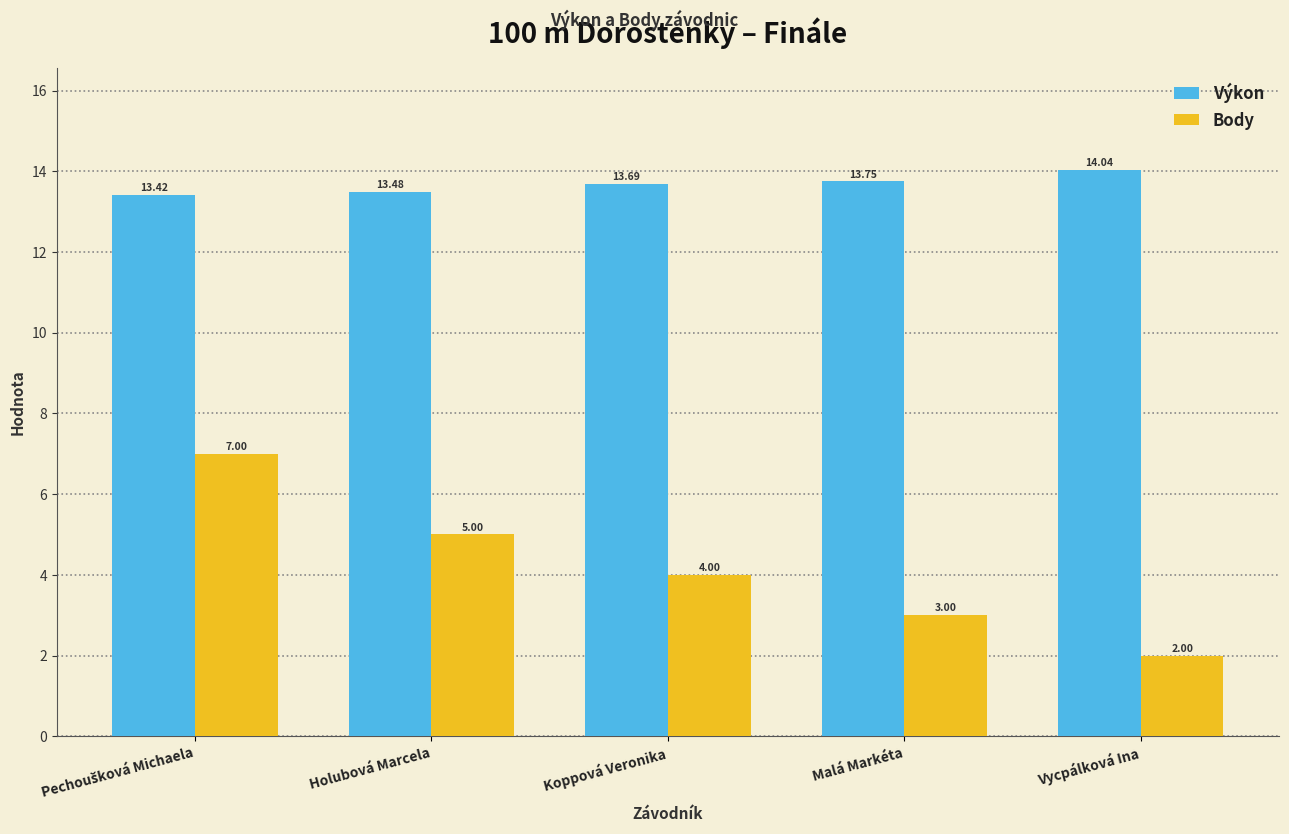

Reading left to right, what are all the values shown in this chart?

Výkon: 13.4	13.5	13.7	13.8	14.0
Body: 7.0	5.0	4.0	3.0	2.0